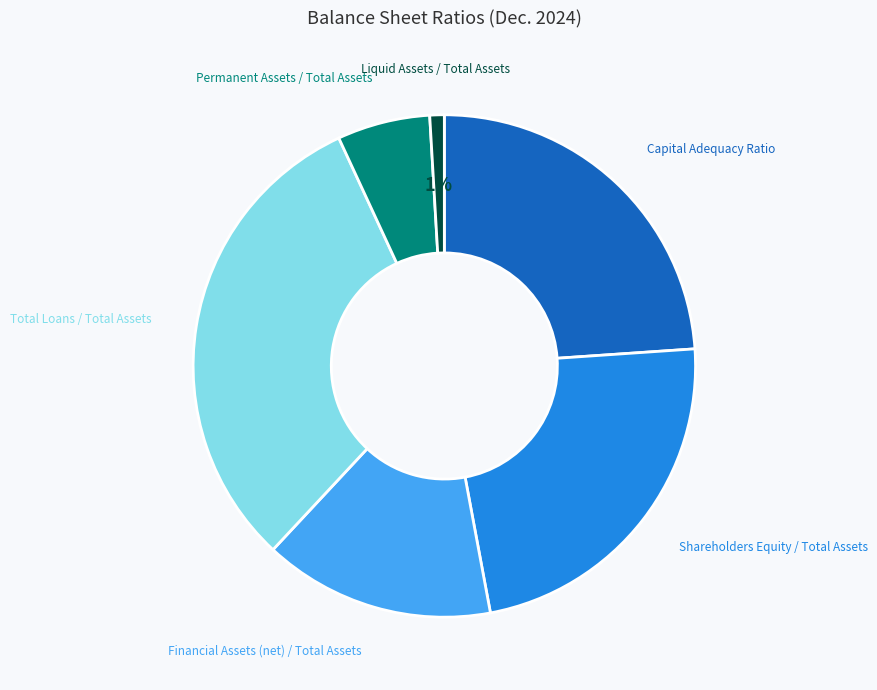

Count the number of slices in the pie.

6